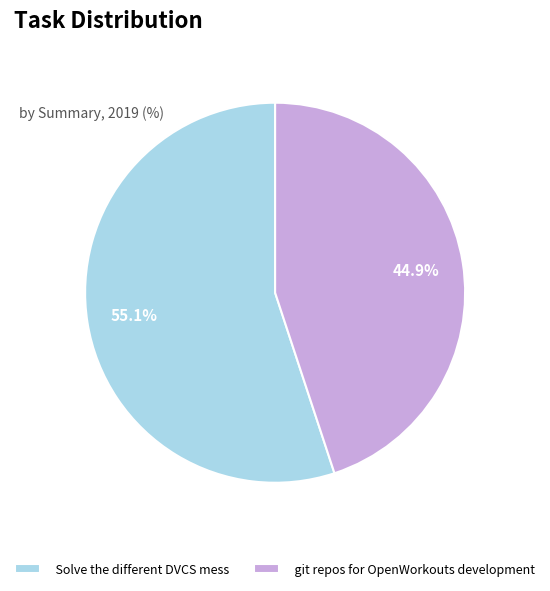

Is there a majority slice in this chart?

Yes